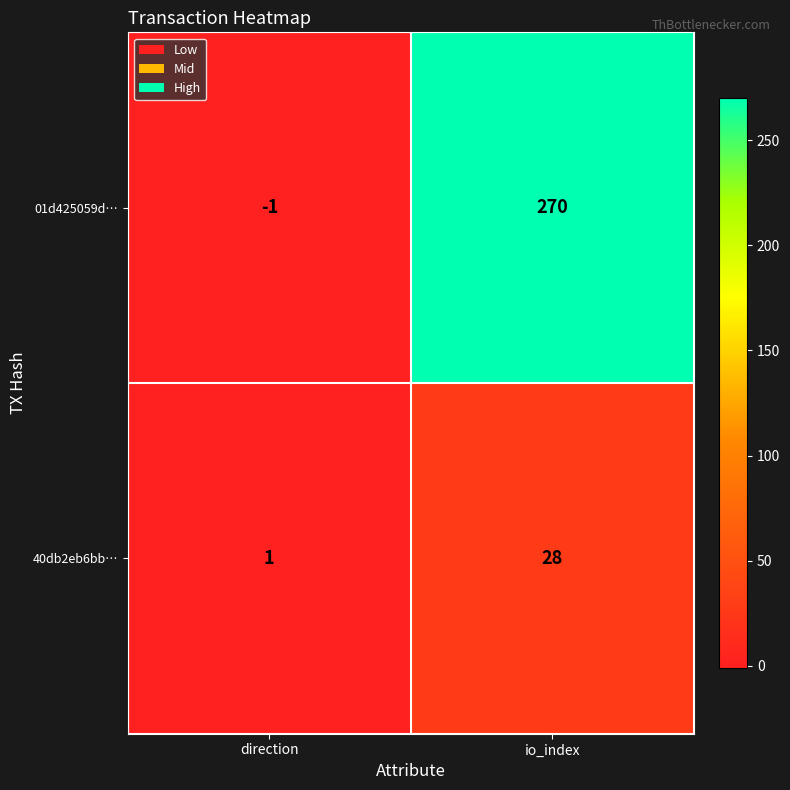

What is the sum of the 01d425059d… values at direction and io_index?

269